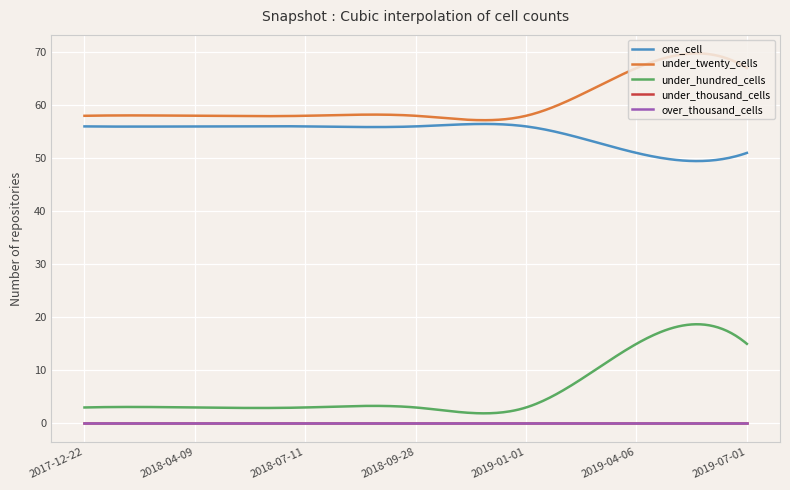

Is this an area chart (filled region under the line)?

No